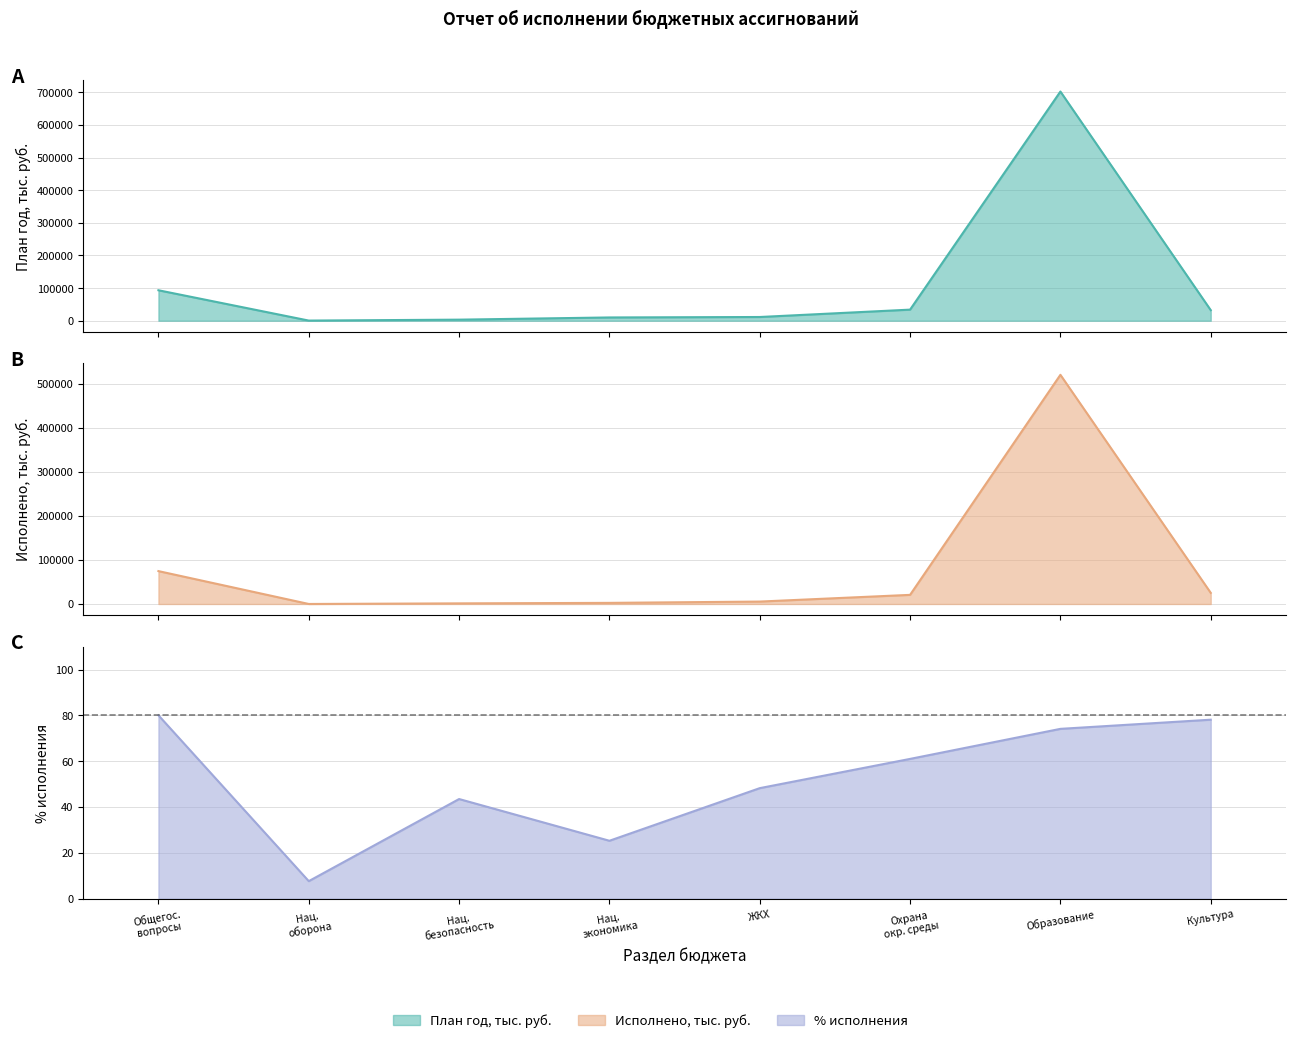

How many categories are shown in the chart?

8